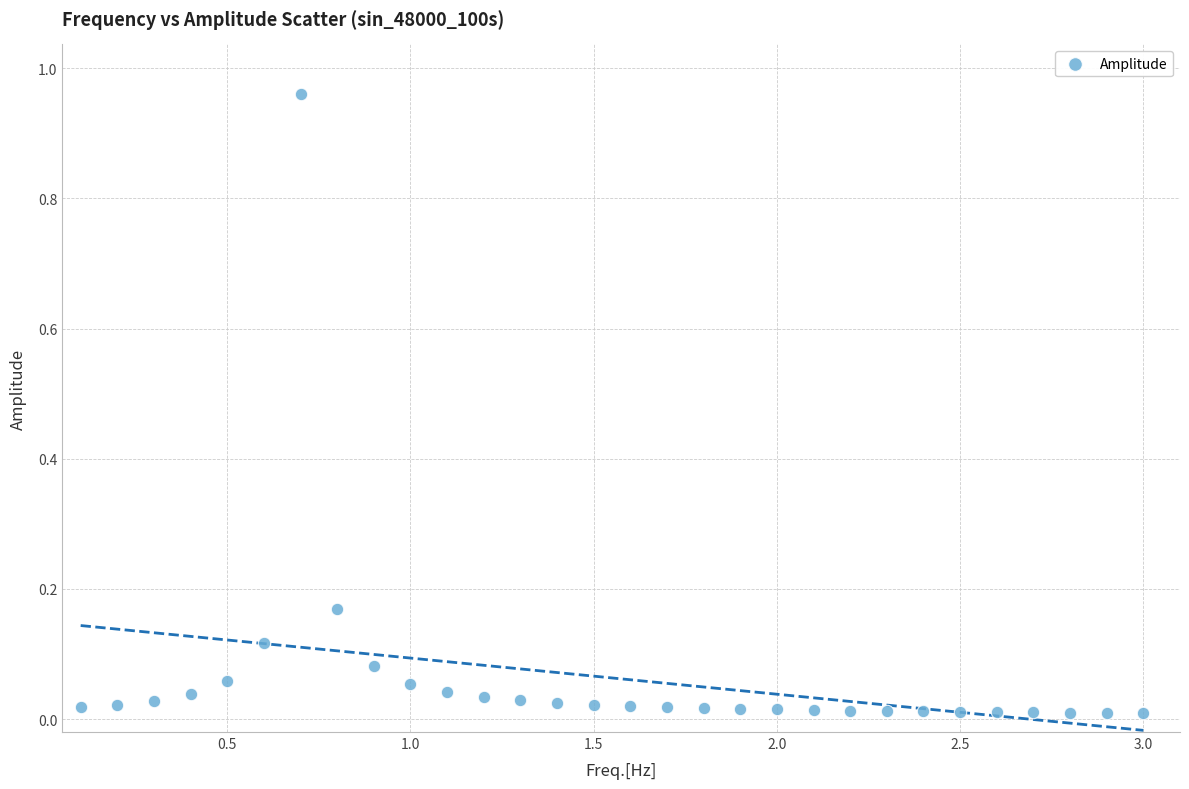

What is the range of X values (max minus min)?

2.9